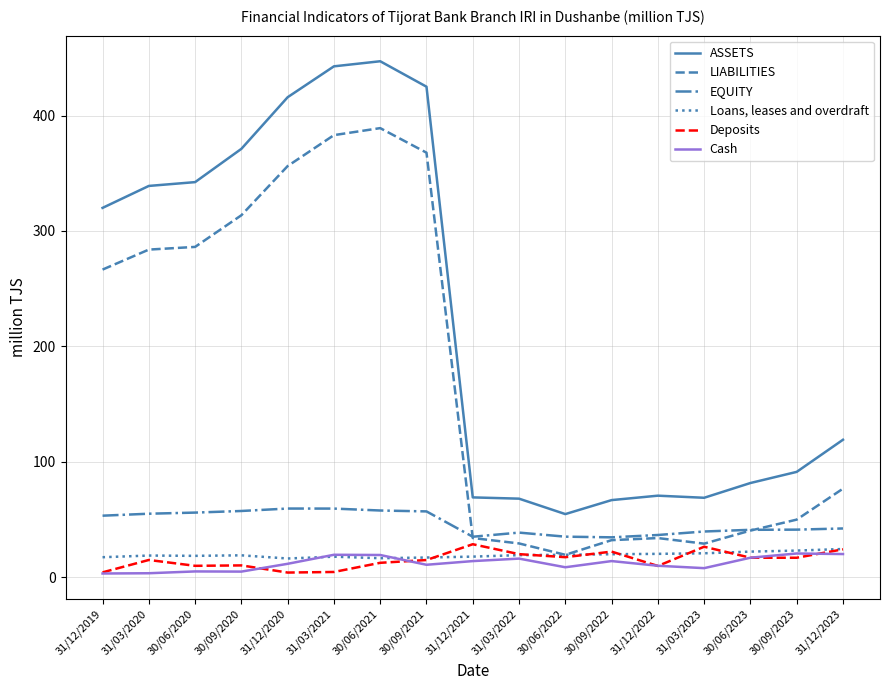

What is the average value of the Loans, leases and overdraft series?

19.4